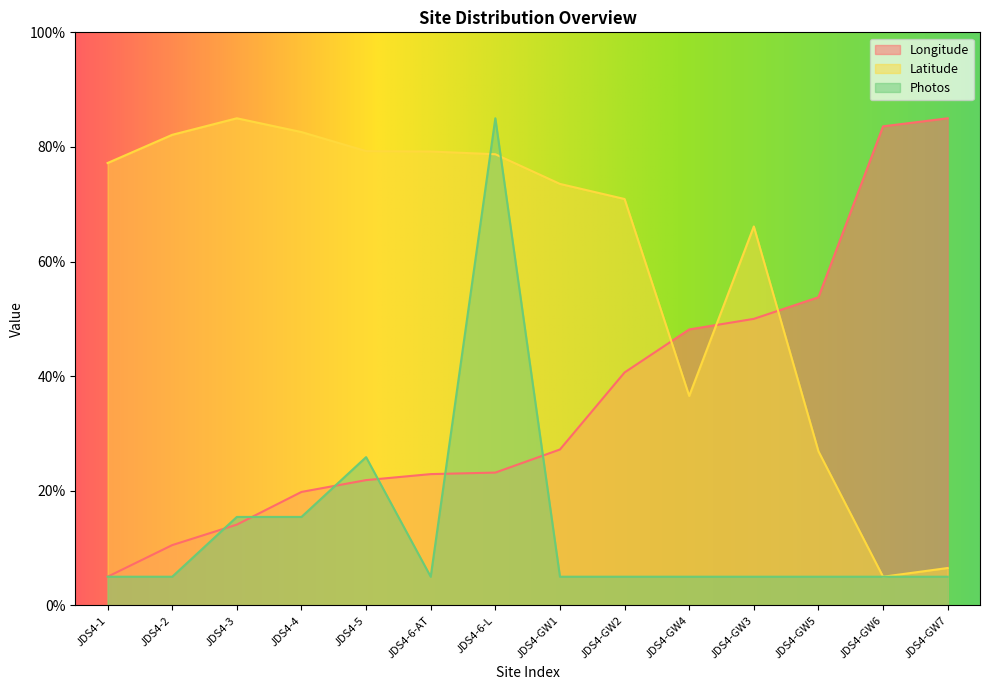

Which series has the widest spread of values?

Longitude